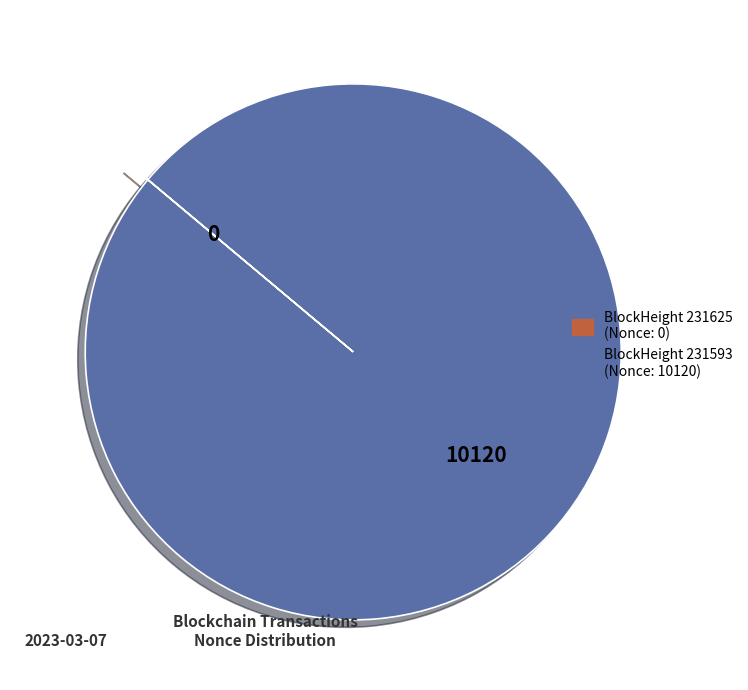

Is there a majority slice in this chart?

Yes